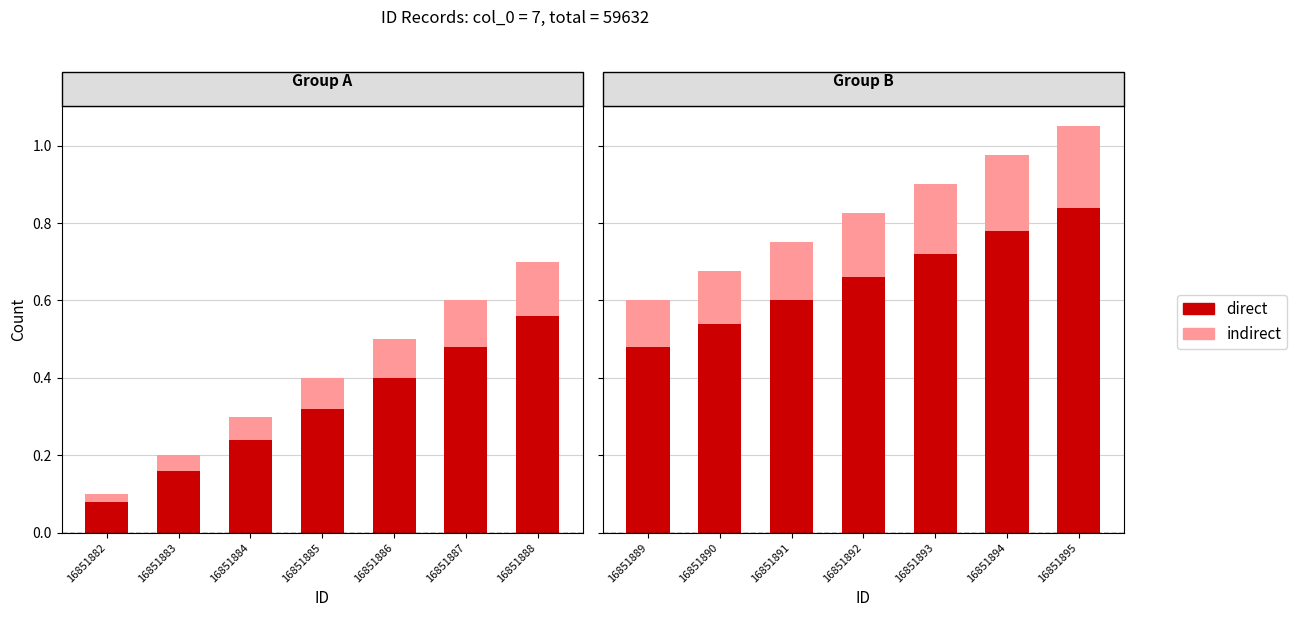

What is the greatest value displayed?

0.8